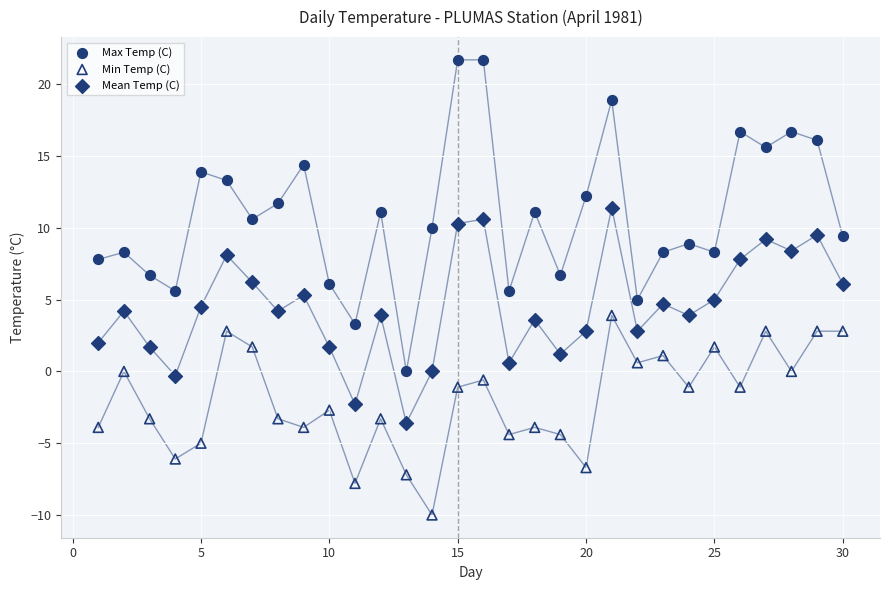

Across all data points, what is the range of X values (max minus min)?

29.0